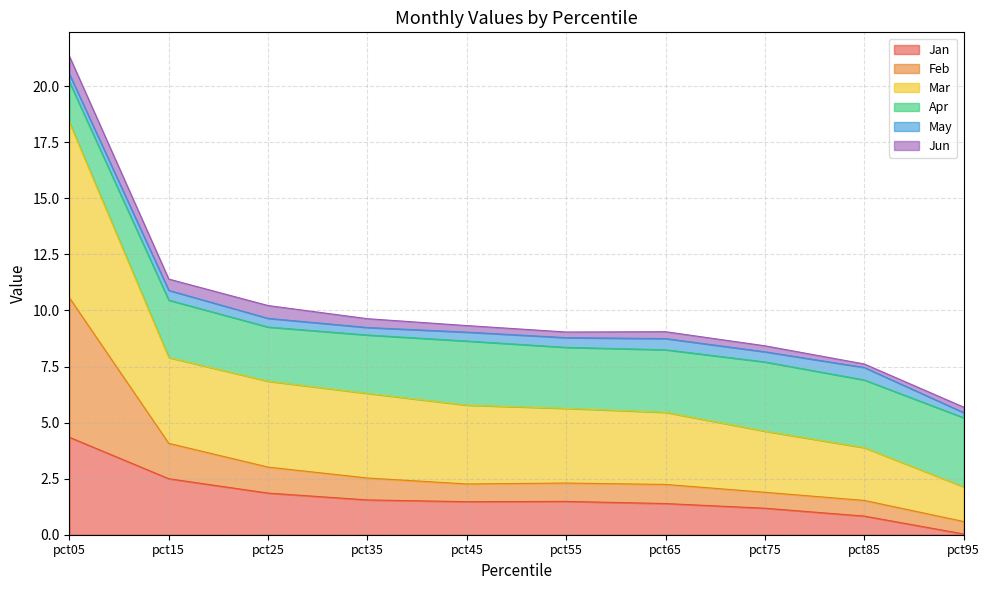

At which label does Jan reach its minimum?

pct95